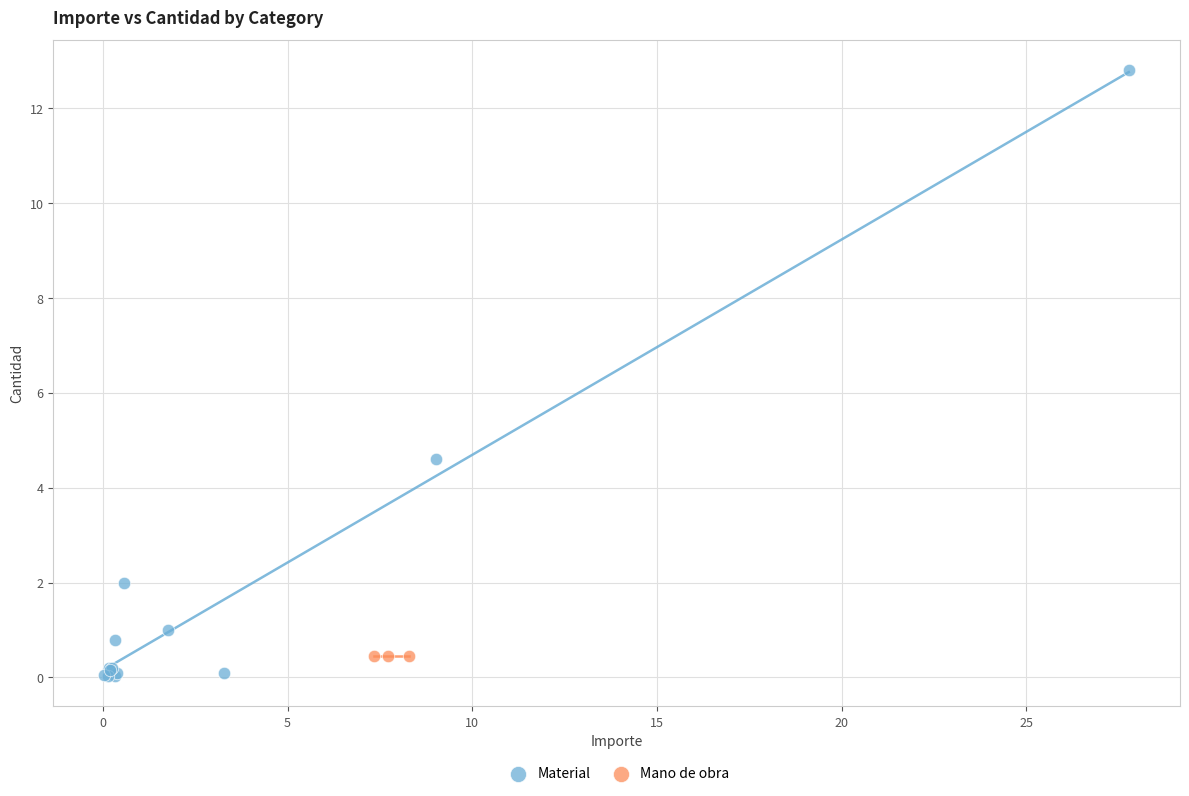

Which series reaches the maximum Y coordinate?

Material